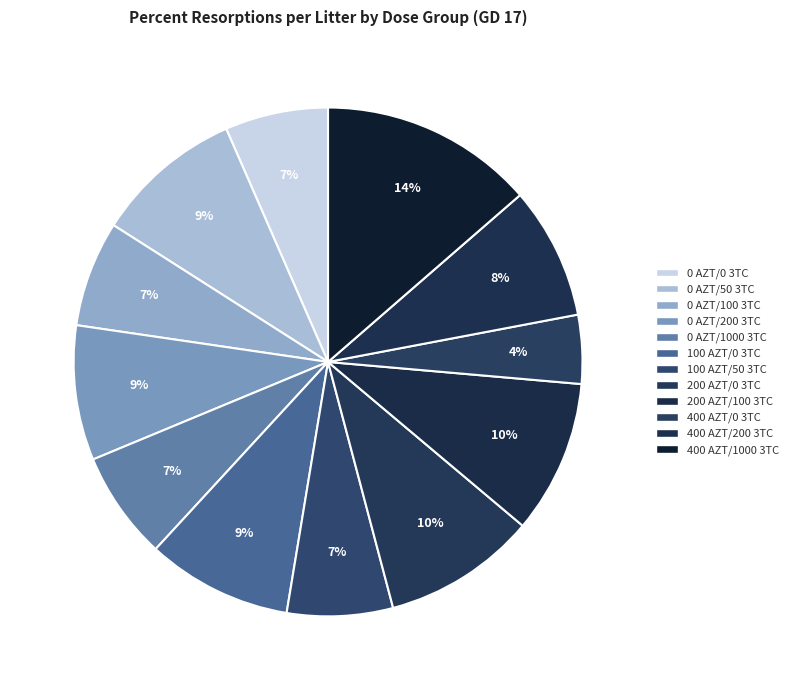

Count the number of slices in the pie.

12